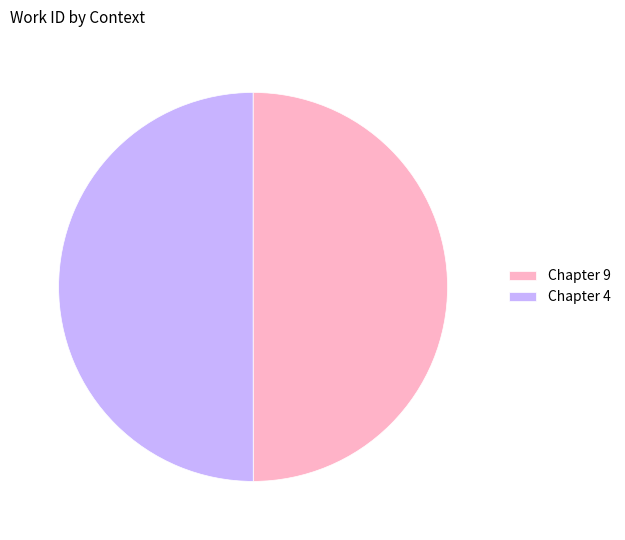

Count the number of slices in the pie.

2